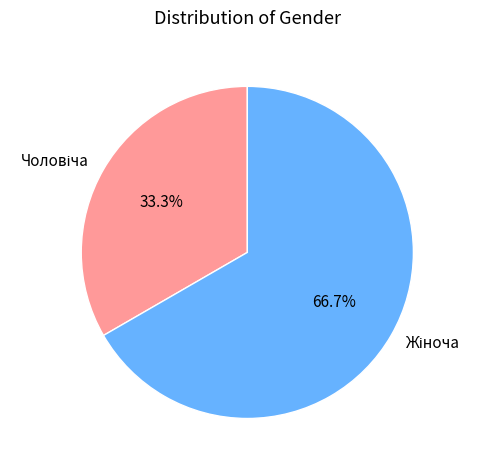

Is there a majority slice in this chart?

Yes